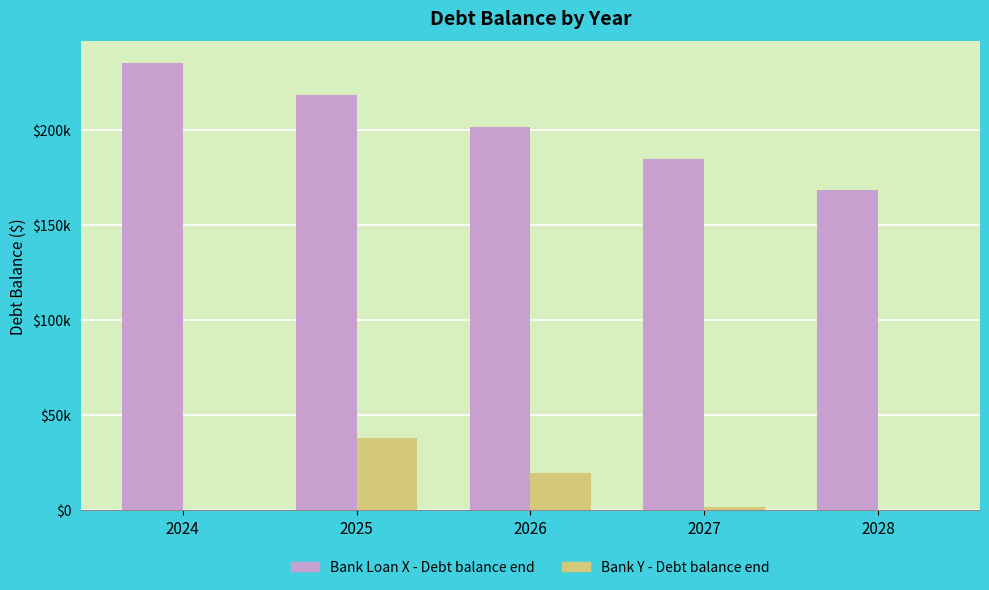

Are the bars grouped side by side (vs. stacked)?

Yes